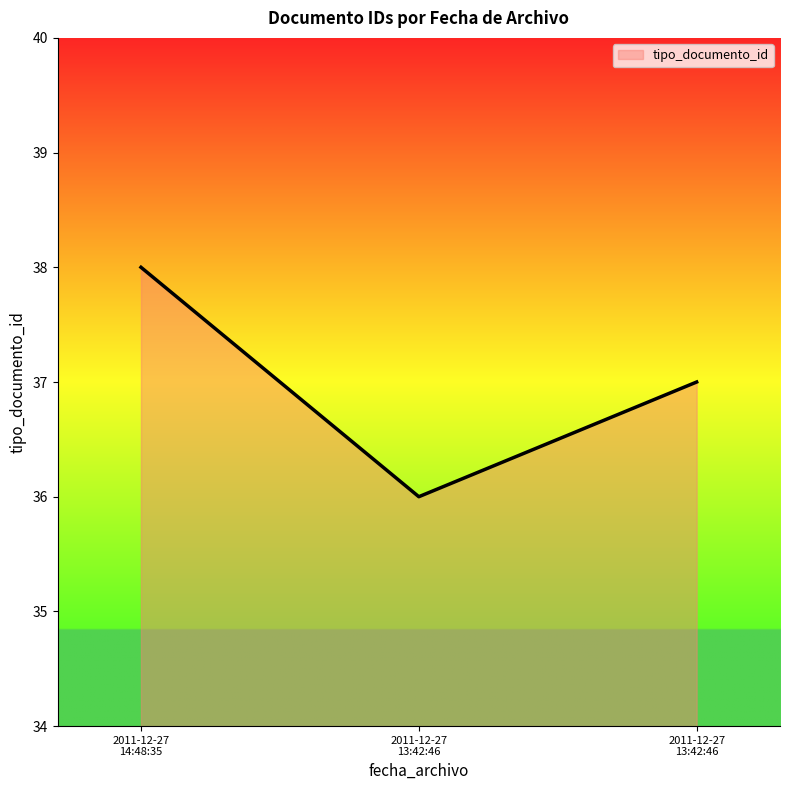

Count the number of categories in the chart.

3